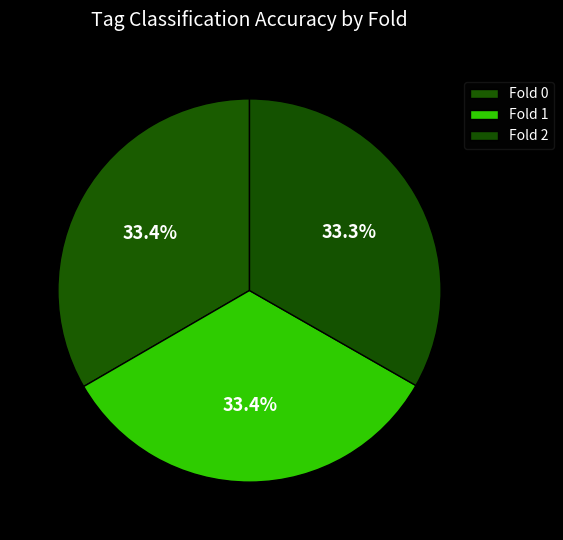

The Fold 1 slice represents 33% of the pie. True or false?

True